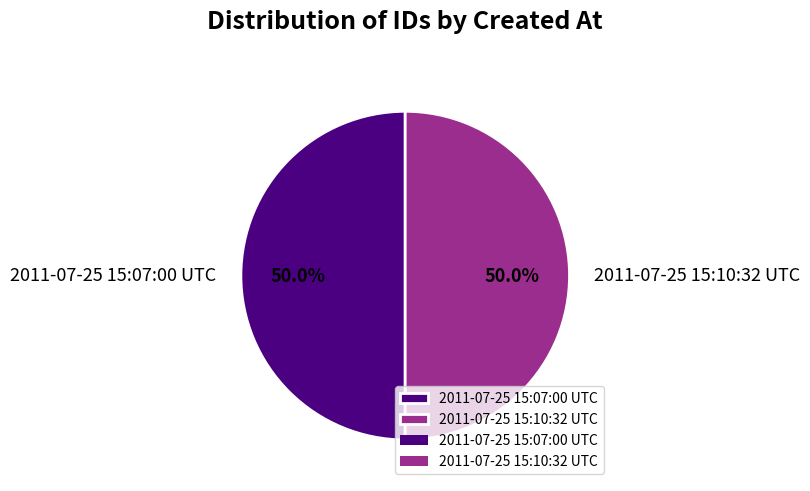

Do 2011-07-25 15:10:32 UTC and 2011-07-25 15:07:00 UTC together represent more than half of the pie?

Yes